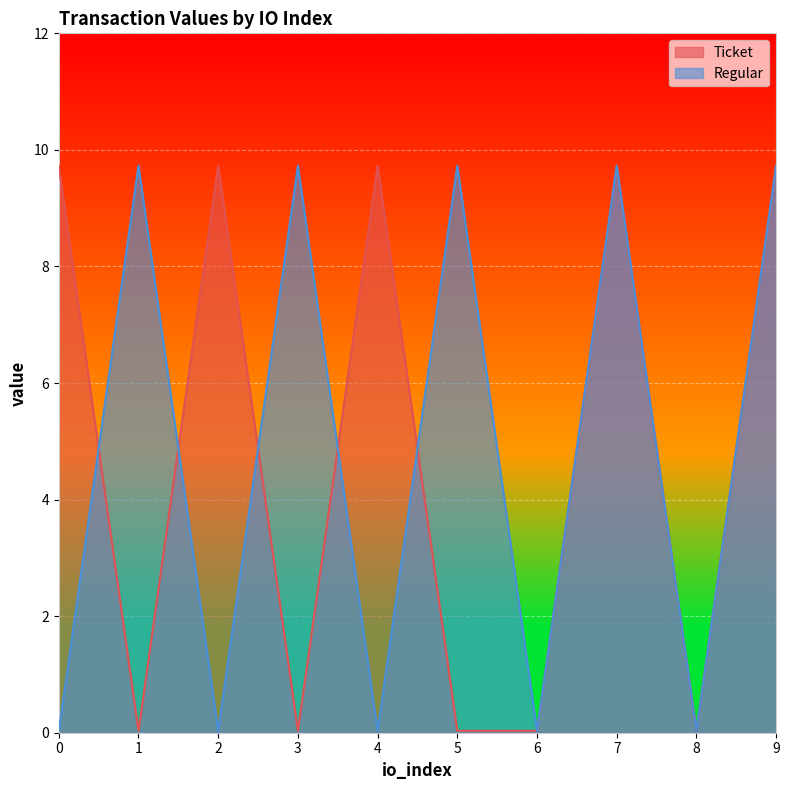

True or false: Ticket has a value of 0.0 at 6.

True